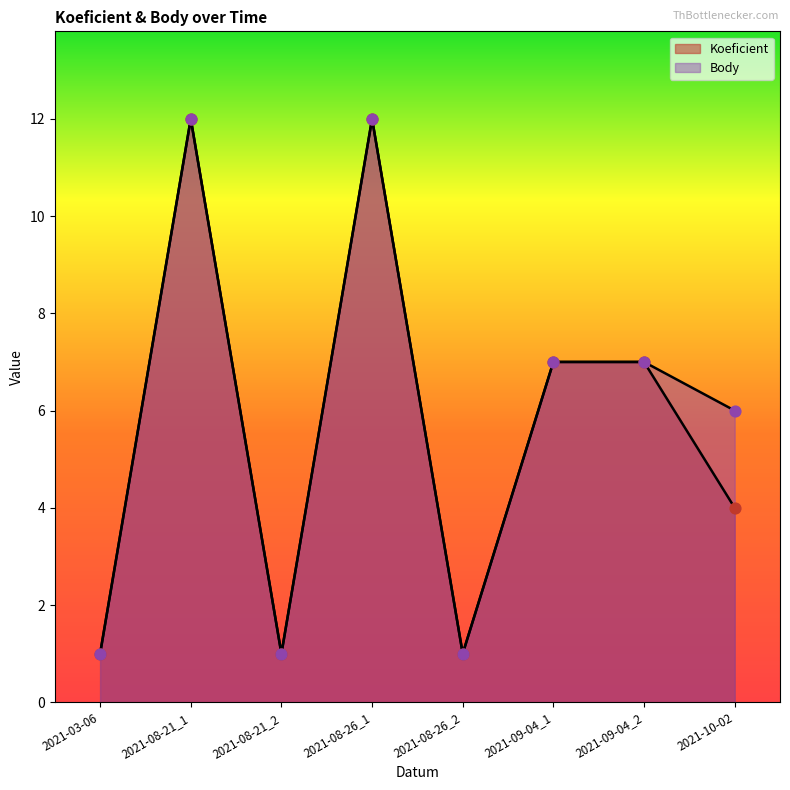

Is the value of Body at 2021-08-21_2 greater than the value of Koeficient at 2021-10-02?

No